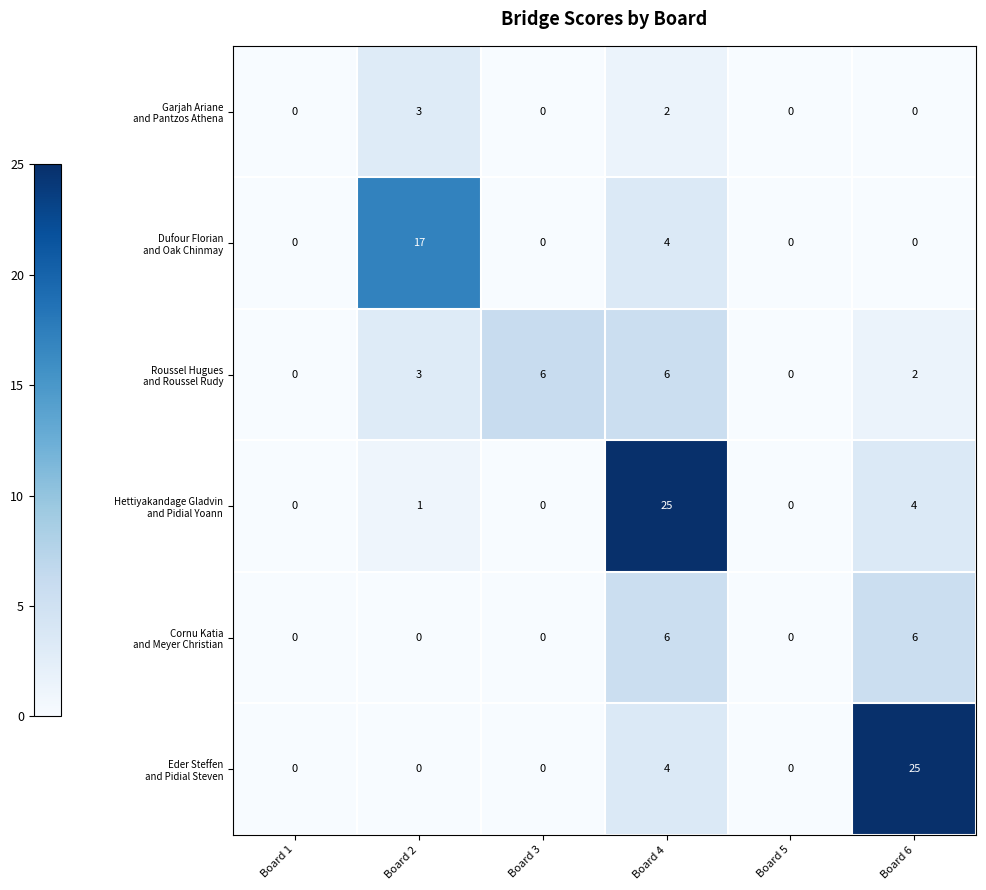

How many distinct data groups are displayed?

6